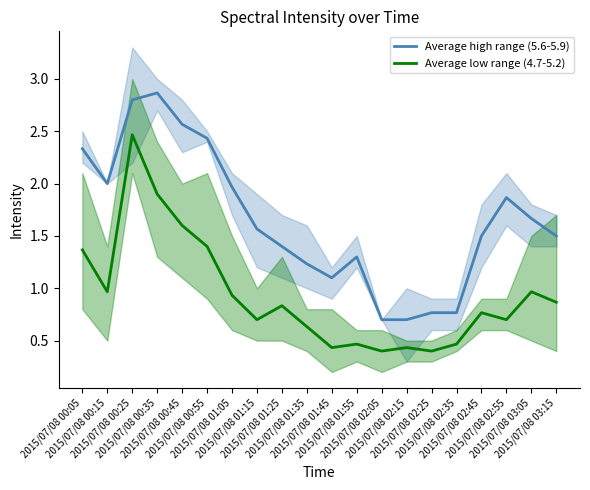

List the series in order of their peak value, highest first.

Average high range (5.6-5.9), Average low range (4.7-5.2)